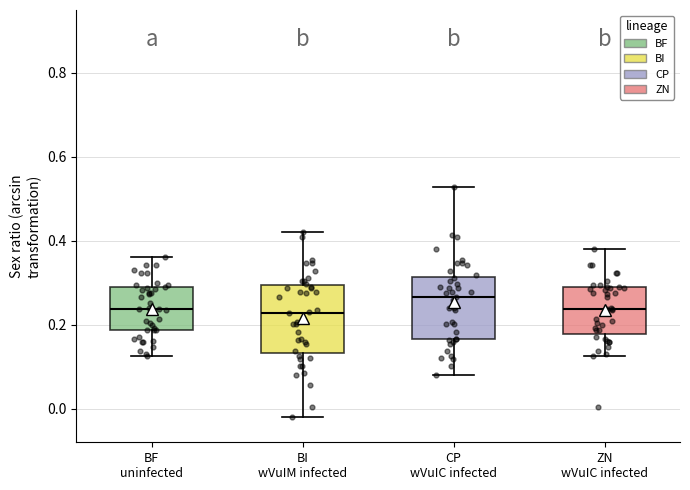

Where does the lower whisker of the box for BI wVuIM infected end on the y-axis? The values are not printed on the chart, so give them approximately, as read against the axis.

-0.02